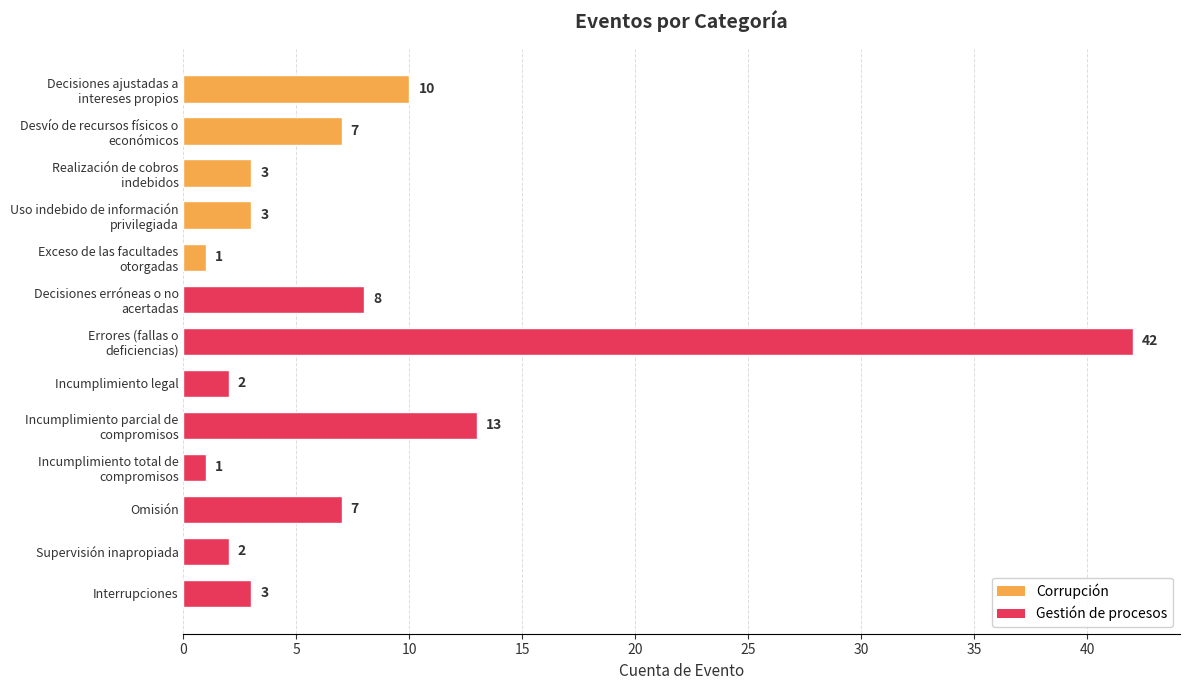

True or false: the data shows 5 at Interrupciones.

False